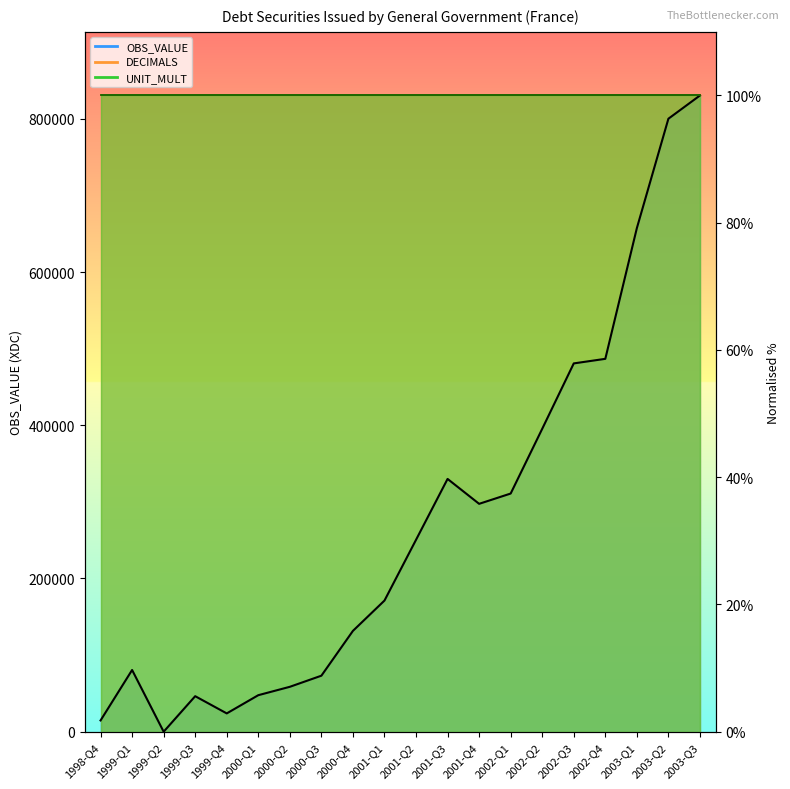

Between 2000-Q4 and 1999-Q1, which is larger?

2000-Q4